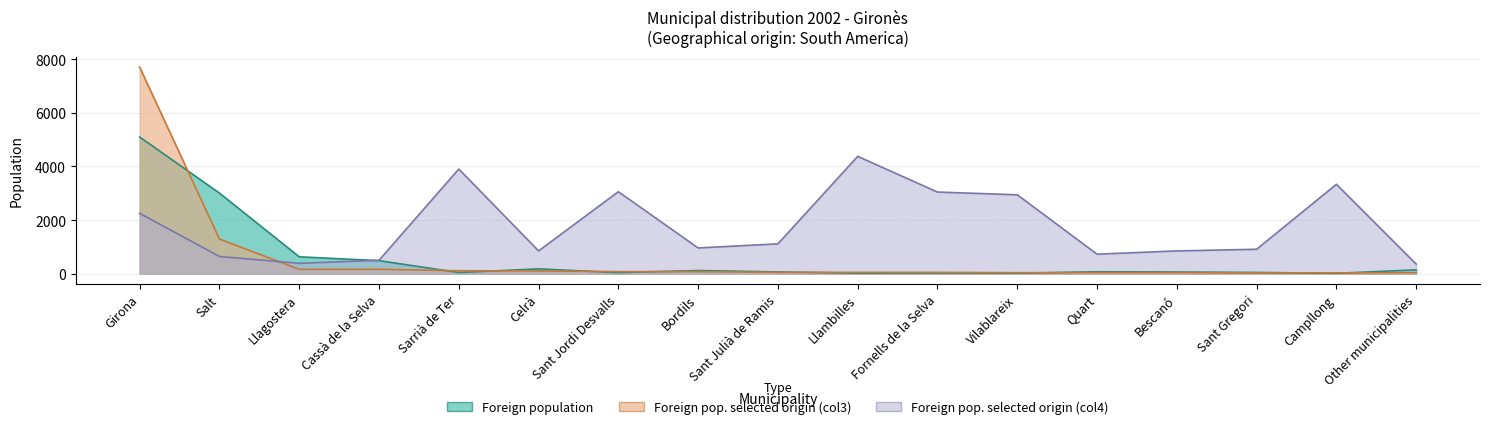

At which category is the sum across all series the highest?

Girona